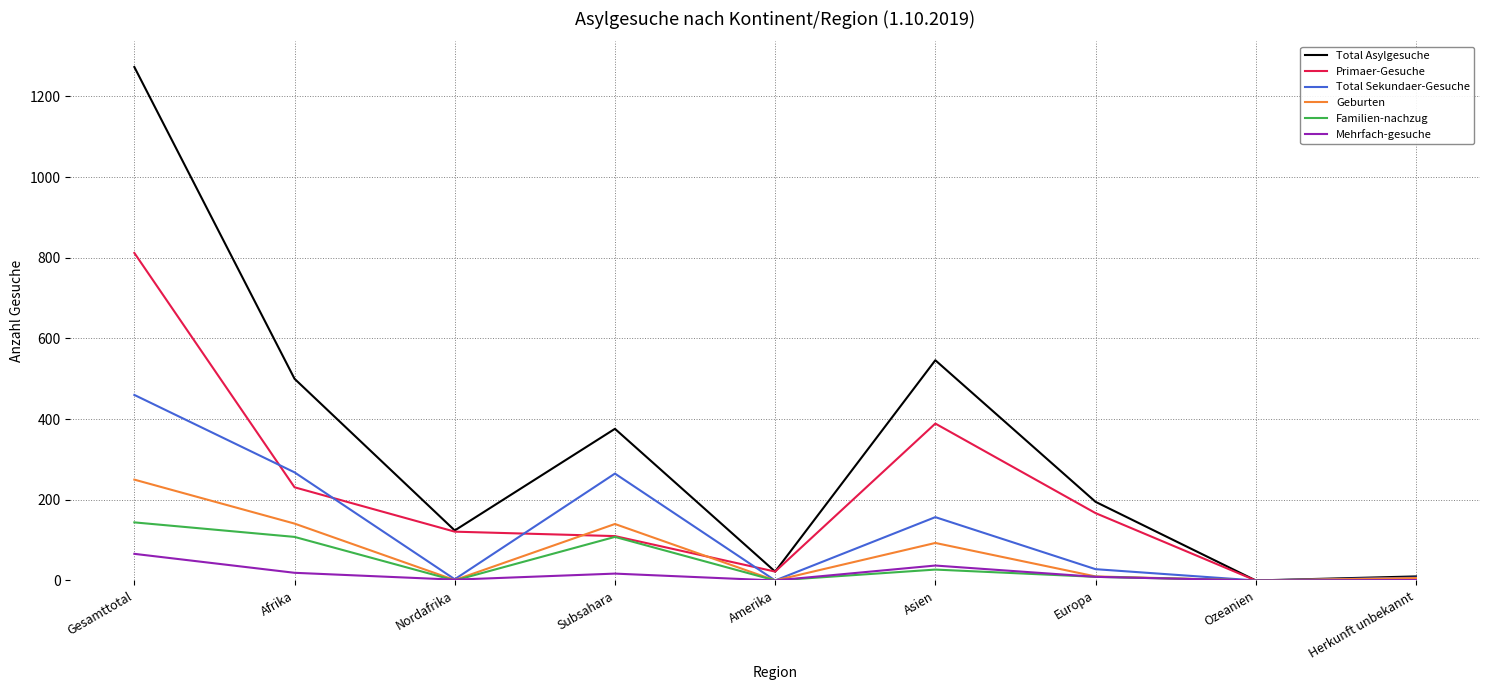

Which series has the widest spread of values?

Total Asylgesuche